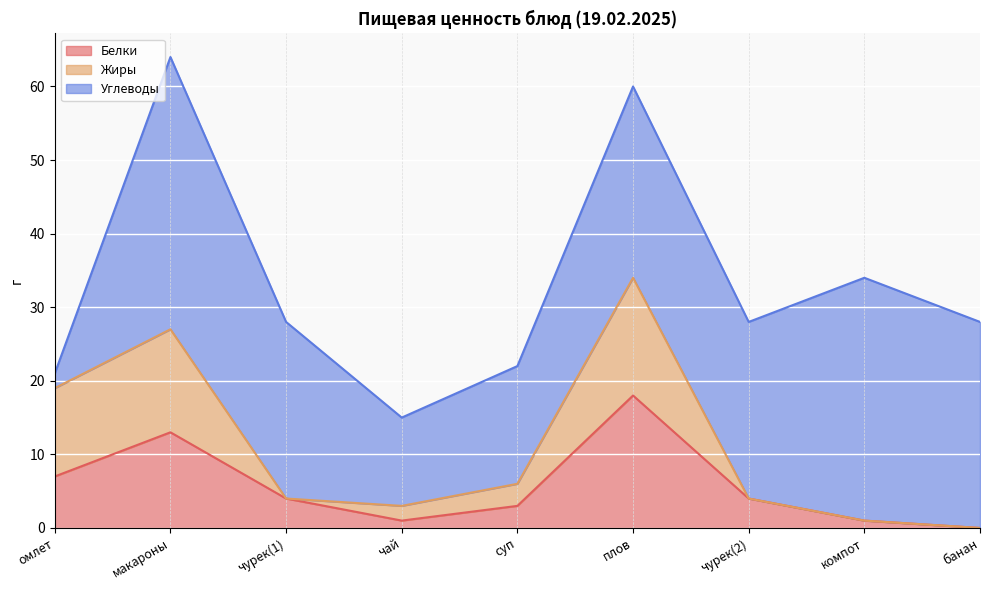

Is it true that Углеводы equals 35 at чурек(1)?

False